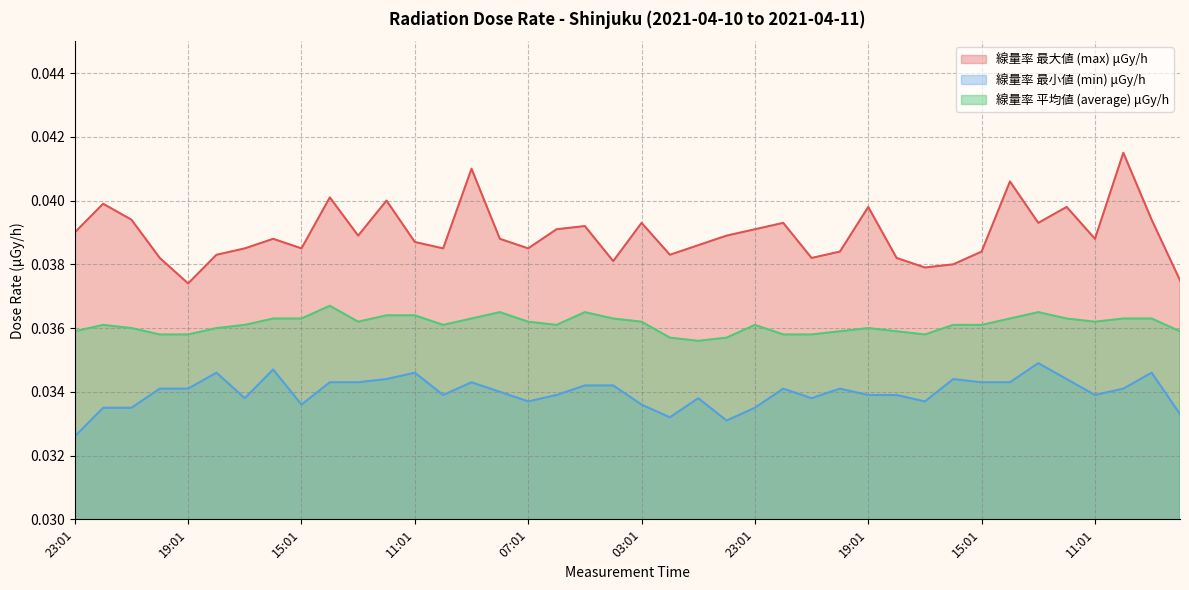

List the series in order of their peak value, lowest first.

線量率 最小値 (min) μGy/h, 線量率 平均値 (average) μGy/h, 線量率 最大値 (max) μGy/h